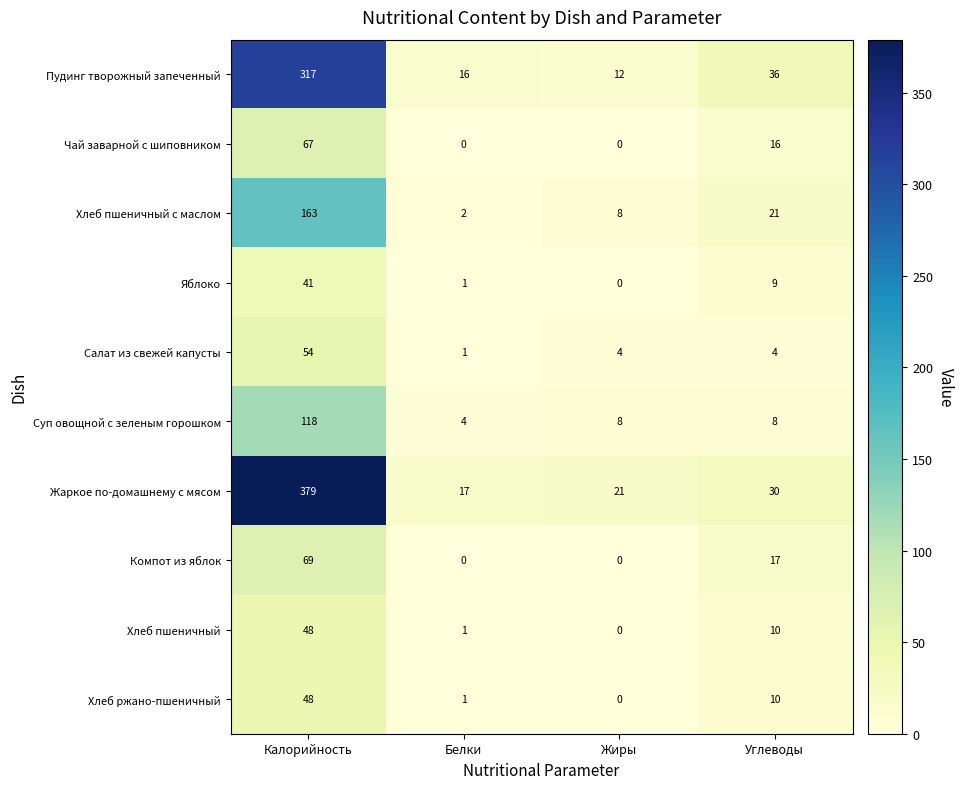

What is the spread (max minus min) of values at Белки?

17